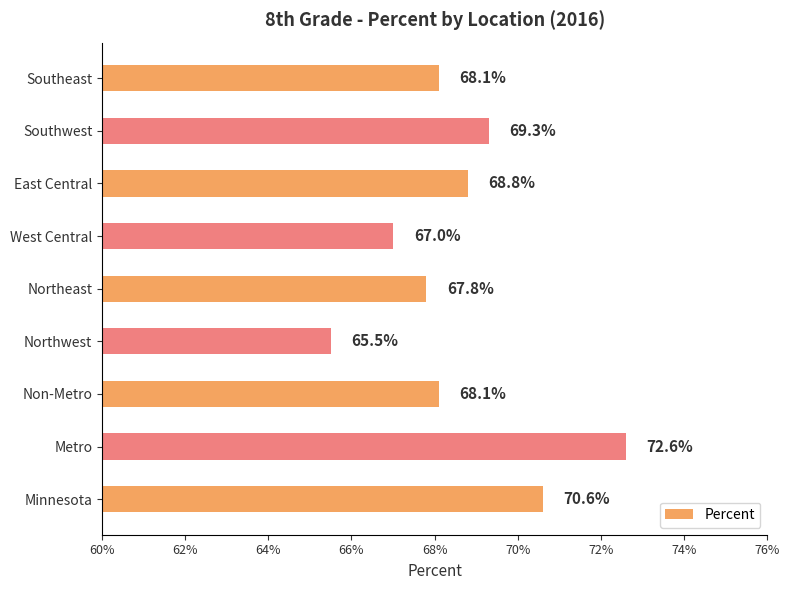

What is the maximum value shown in the chart?

0.7